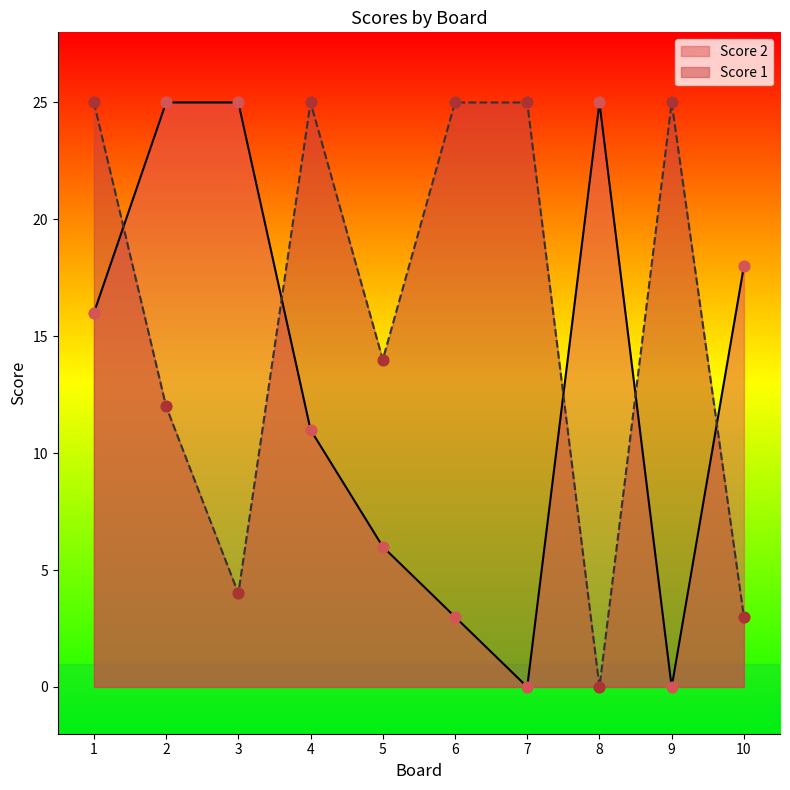

At how many categories does at least one series exceed 5?

10